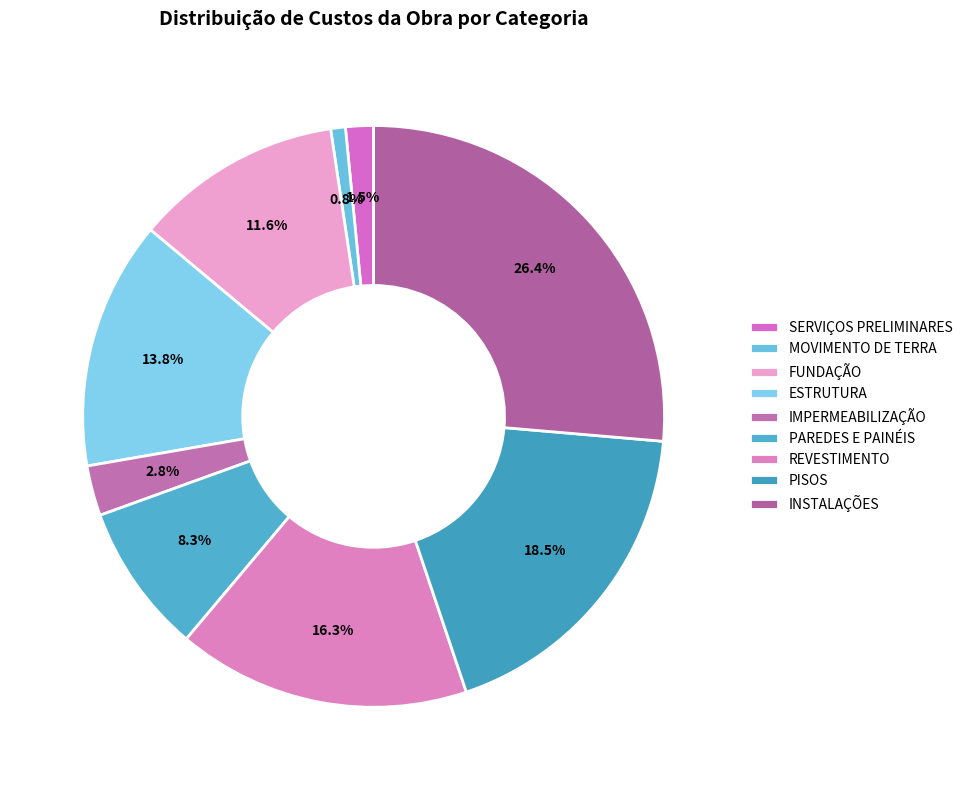

Is there any slice that represents more than half of the pie?

No